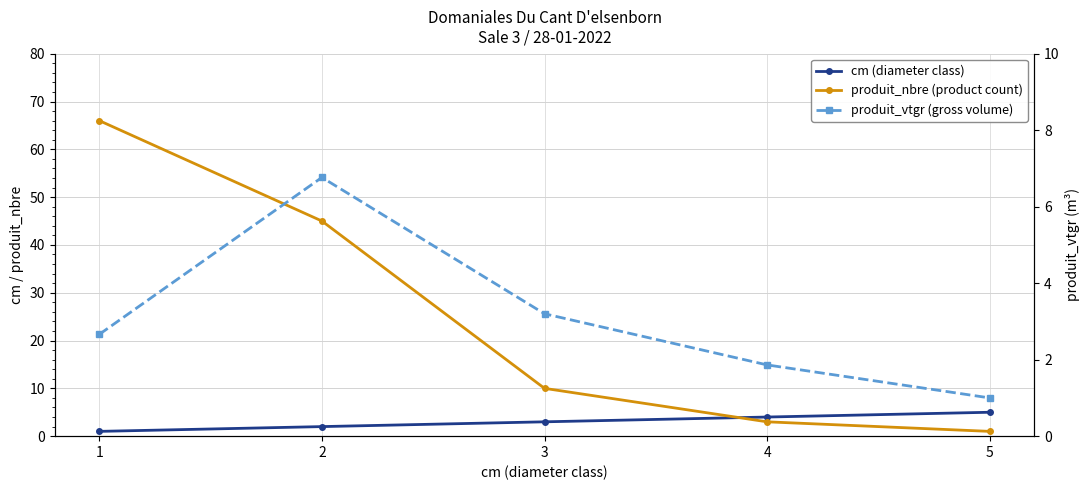

Which series has the largest range (max minus min)?

produit_nbre (product count)